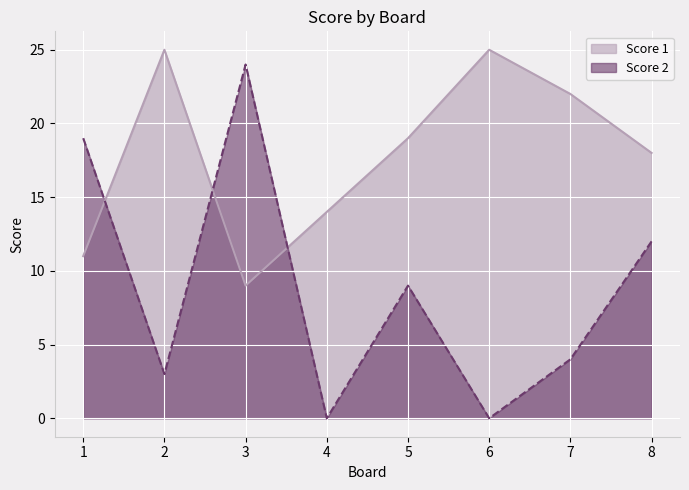

Which series has the largest total across all categories?

Score 1